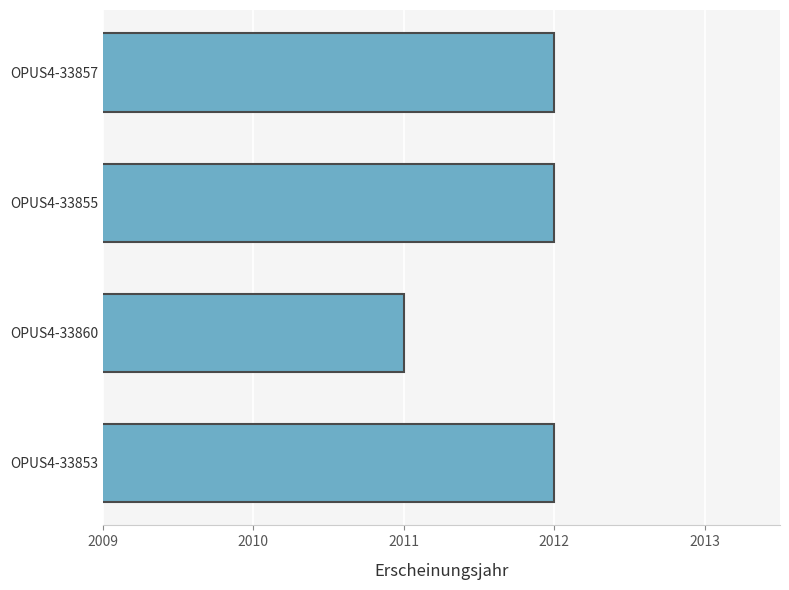

Reading bottom to top, what are all the values shown in this chart?

2012	2011	2012	2012